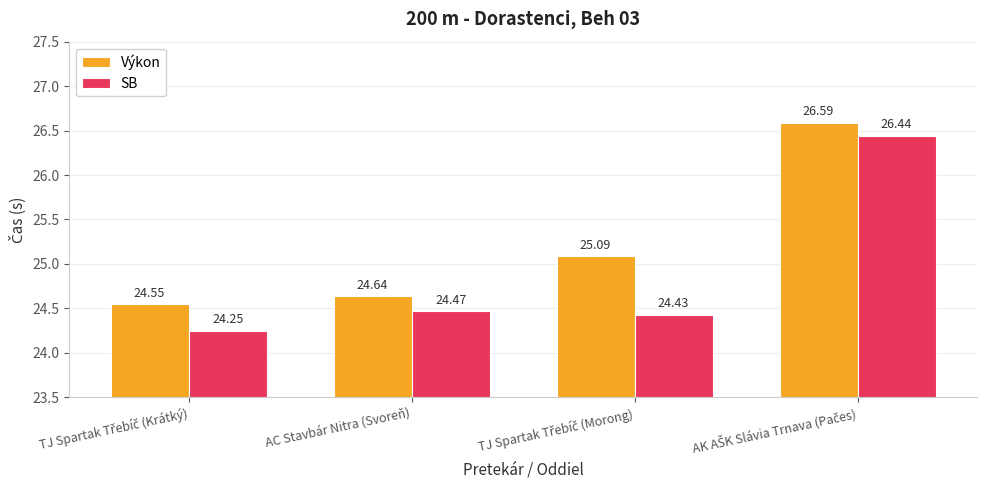

What is the difference between the maximum and minimum values in the Výkon series?

2.0